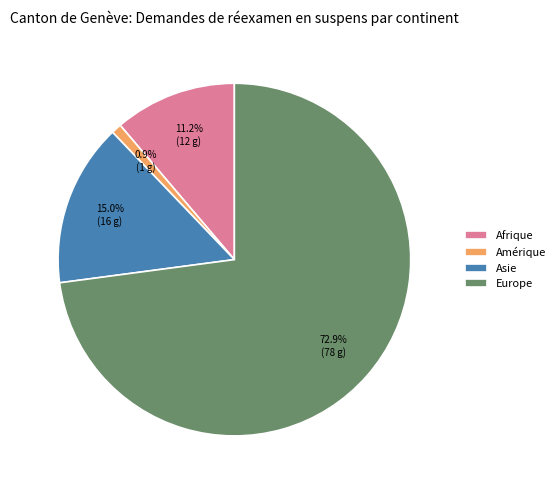

What percentage is NOT represented by Asie?

85.0%